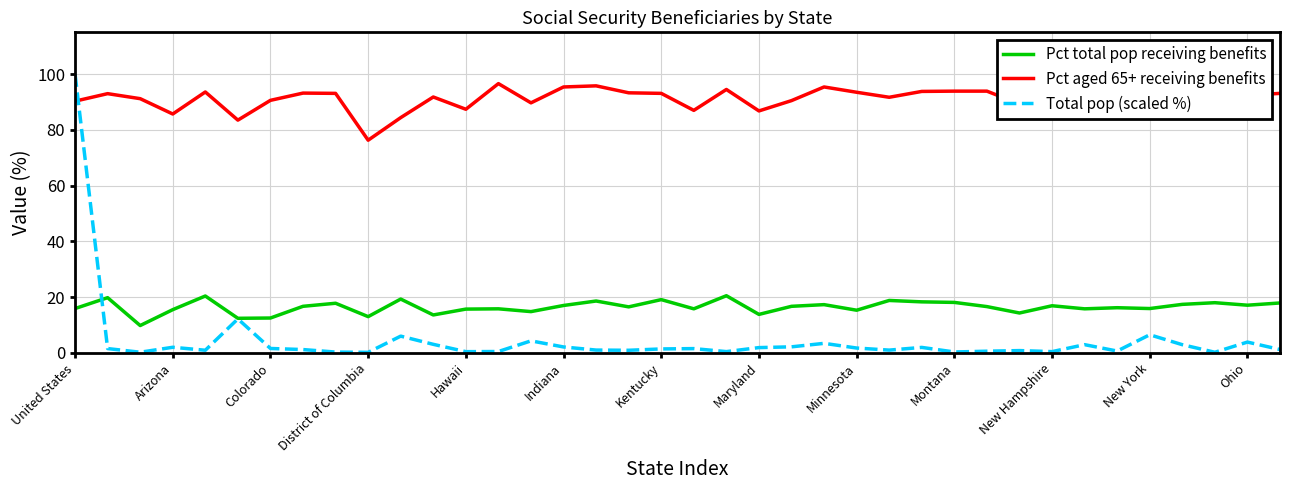

Which series has the widest spread of values?

Total pop (scaled %)